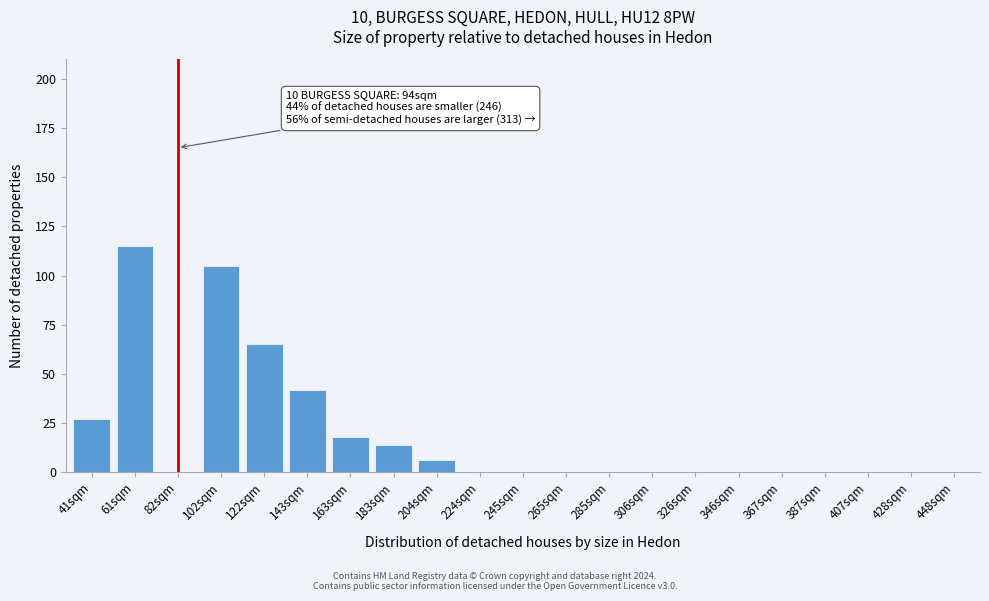

Reading right to left, transcribe all the data shown in this chart.

448sqm=0	428sqm=0	407sqm=0	387sqm=0	367sqm=0	346sqm=0	326sqm=0	306sqm=0	285sqm=0	265sqm=0	245sqm=0	224sqm=0	204sqm=6	183sqm=14	163sqm=18	143sqm=42	122sqm=65	102sqm=105	82sqm=165	61sqm=115	41sqm=27